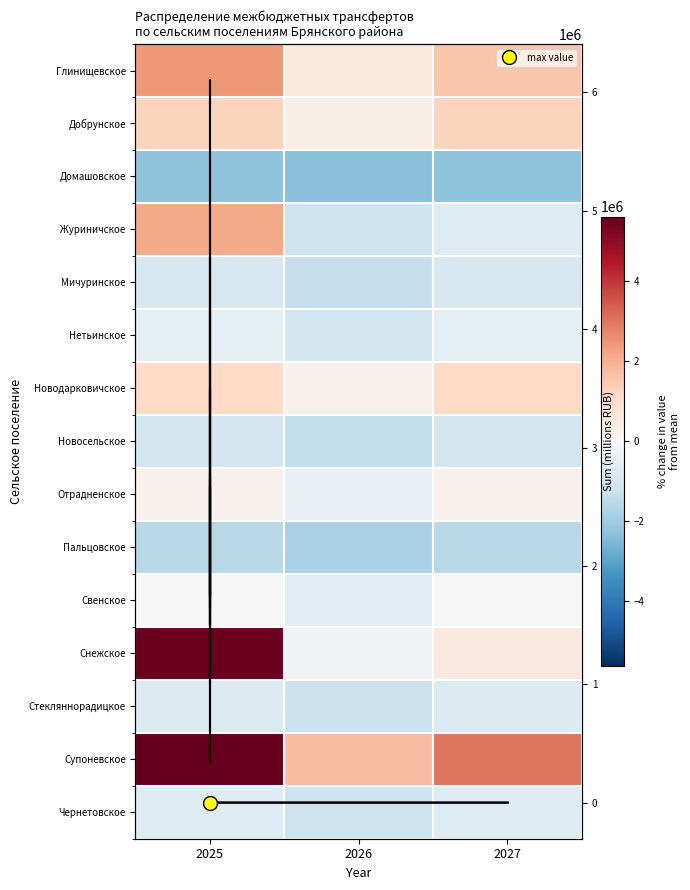

Which series has the widest spread of values?

Снежское